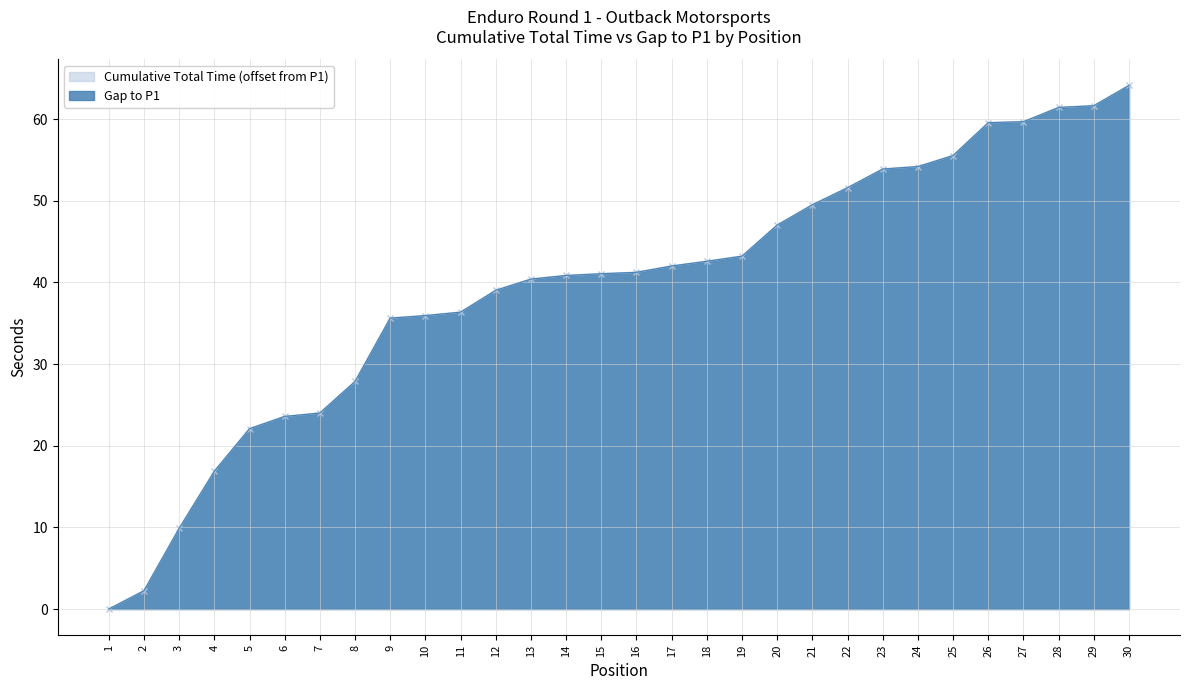

What is the sum of all Gap to P1 values?

1183.3